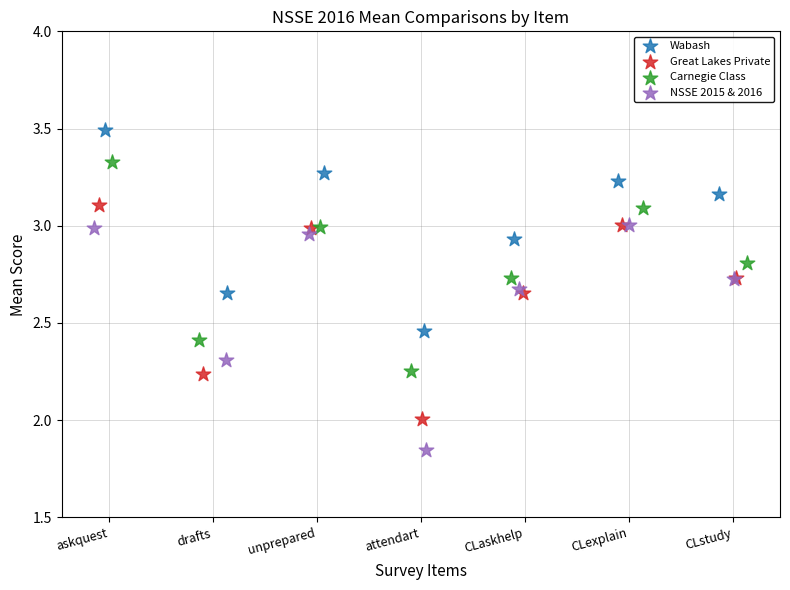

Which series reaches the maximum Y coordinate?

Wabash